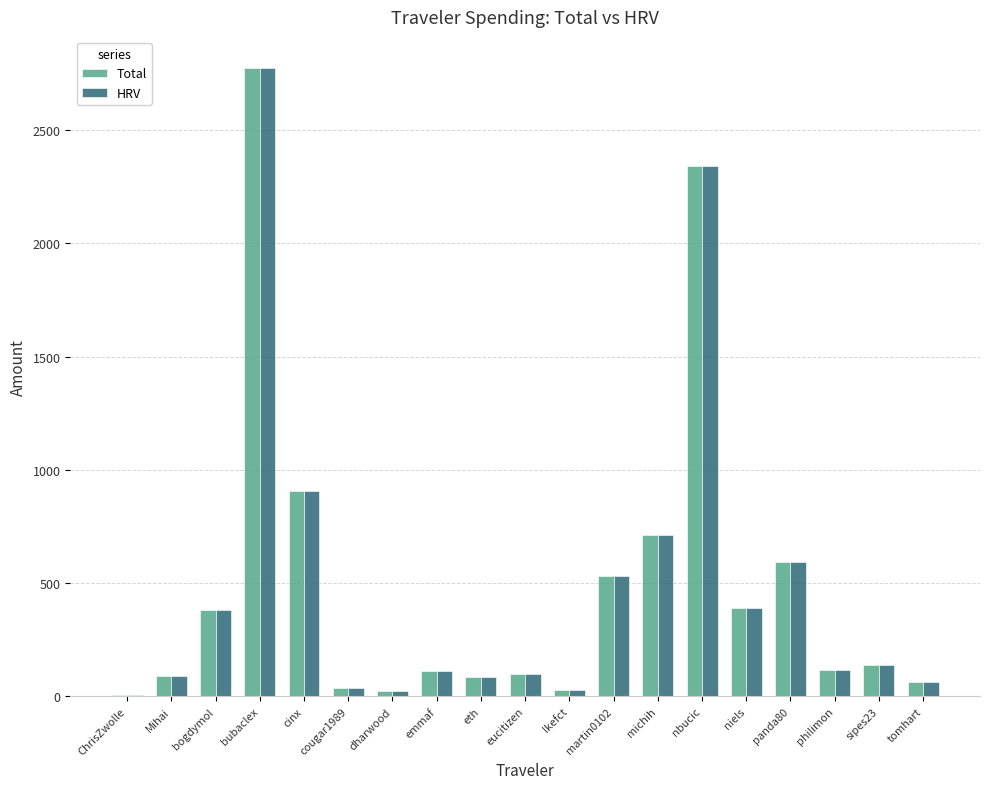

True or false: Total has a value of 1305.3 at cinx.

False